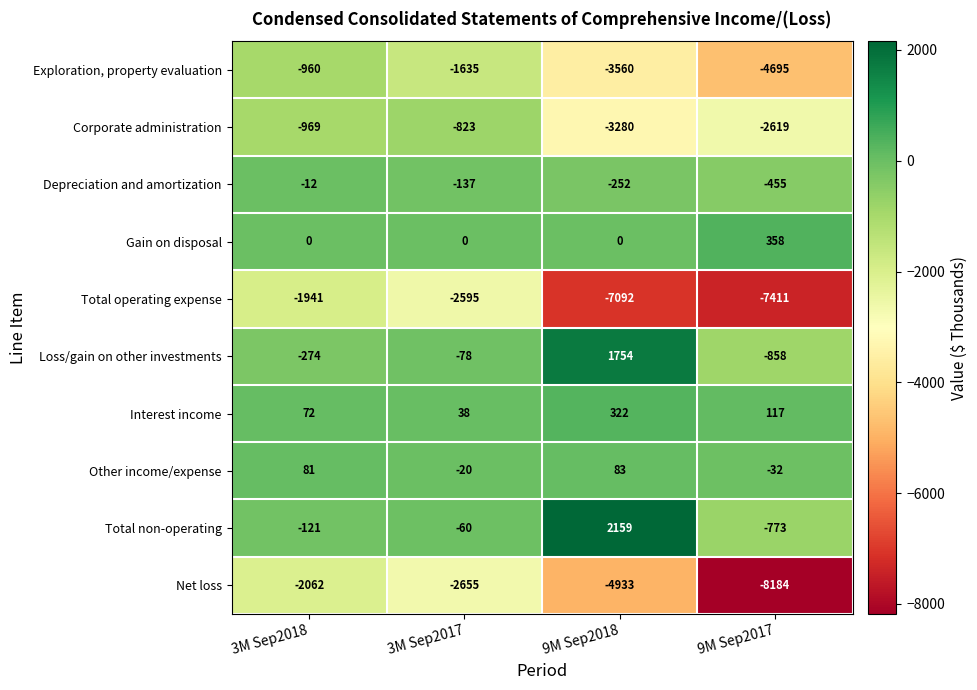

Which label corresponds to the smallest value in the chart?

9M Sep2017